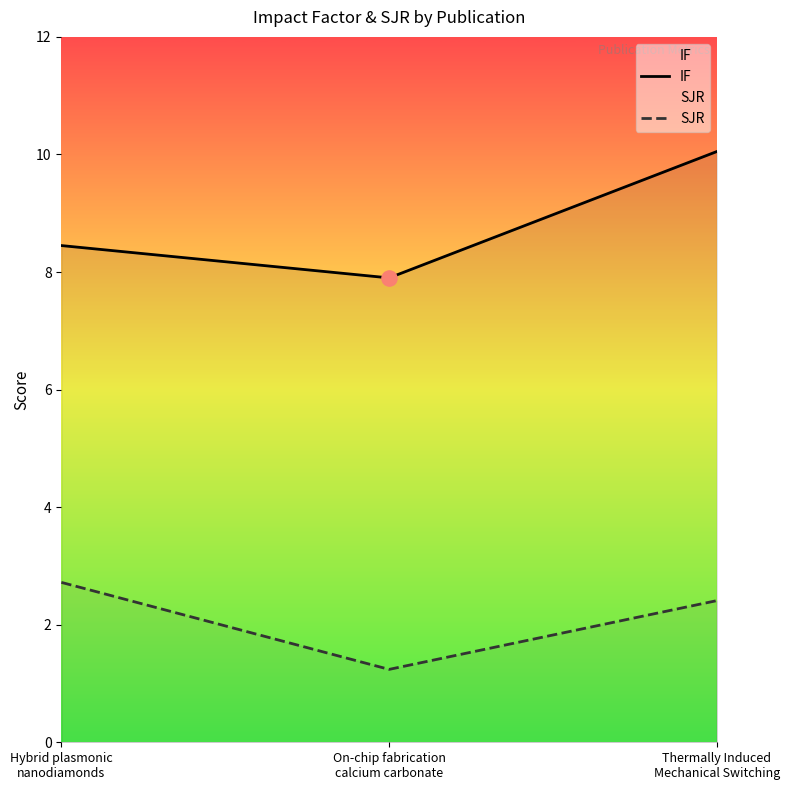

At which category is the sum across all series the highest?

Thermally Induced
Mechanical Switching